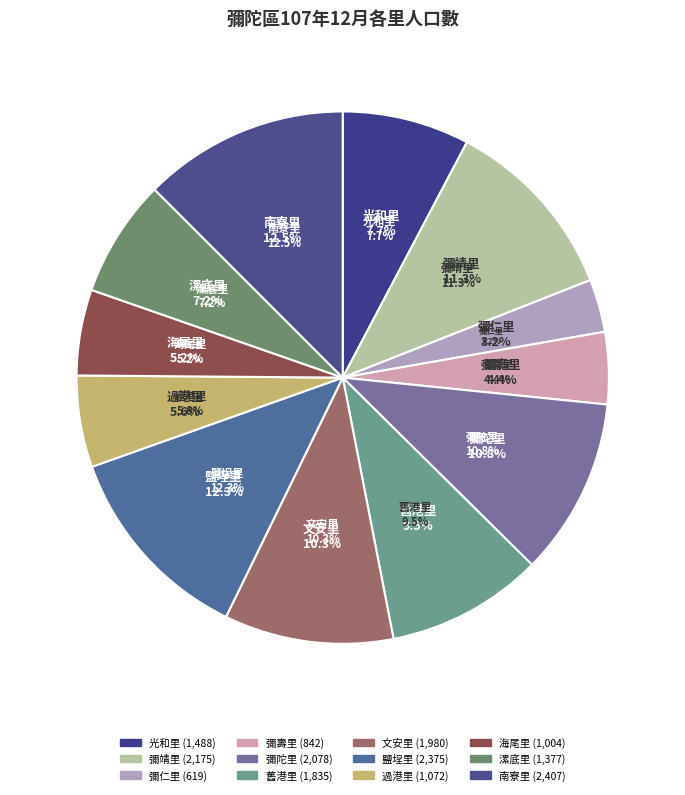

Between 彌仁里 and 南寮里, which is larger?

南寮里